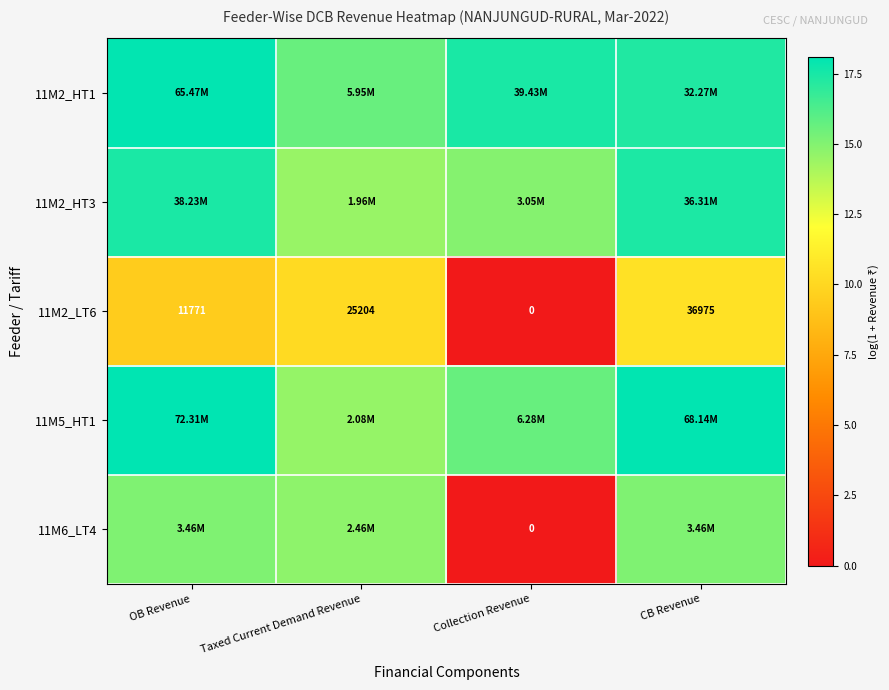

Rank the categories by 11M2_LT6 value from highest to lowest.

CB Revenue, Taxed Current Demand Revenue, OB Revenue, Collection Revenue